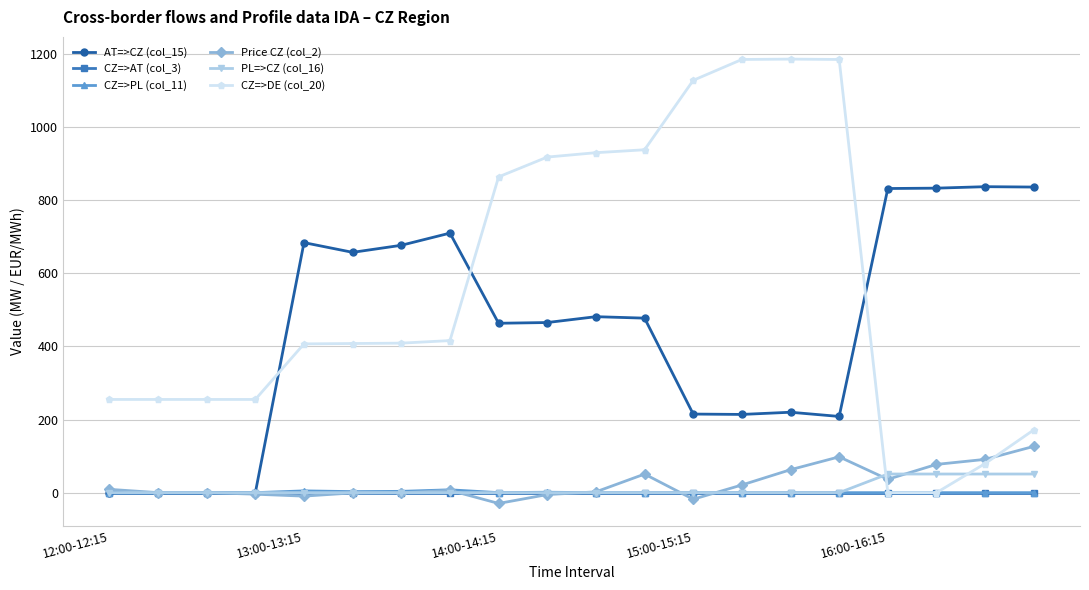

What is the value of the Price CZ (col_2) point at the 19th from the left?

91.1